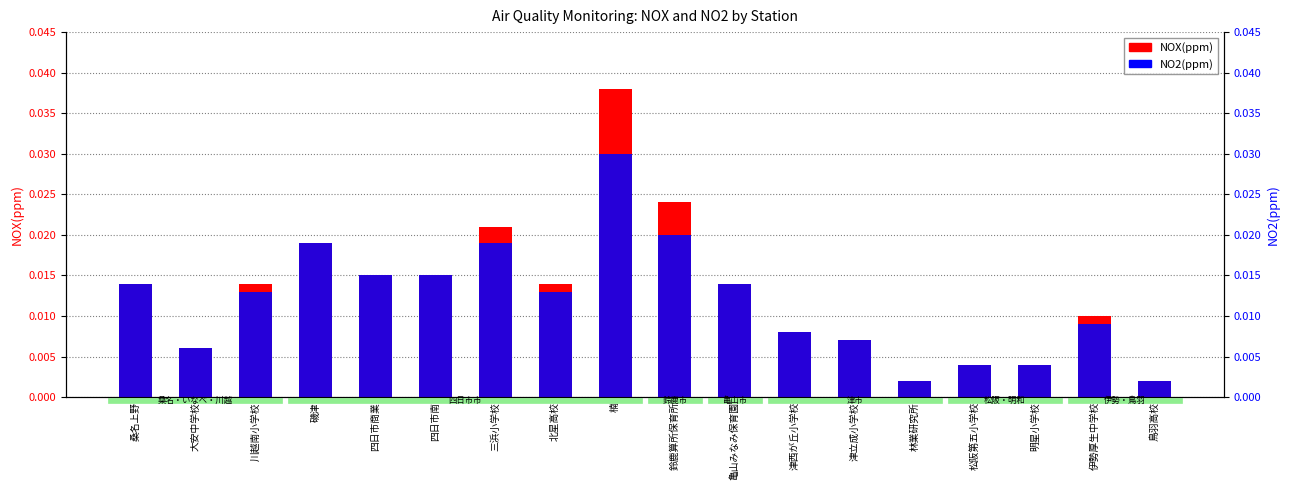

Between 大安中学校 and 楠, which series saw the biggest shift?

NOX(ppm)